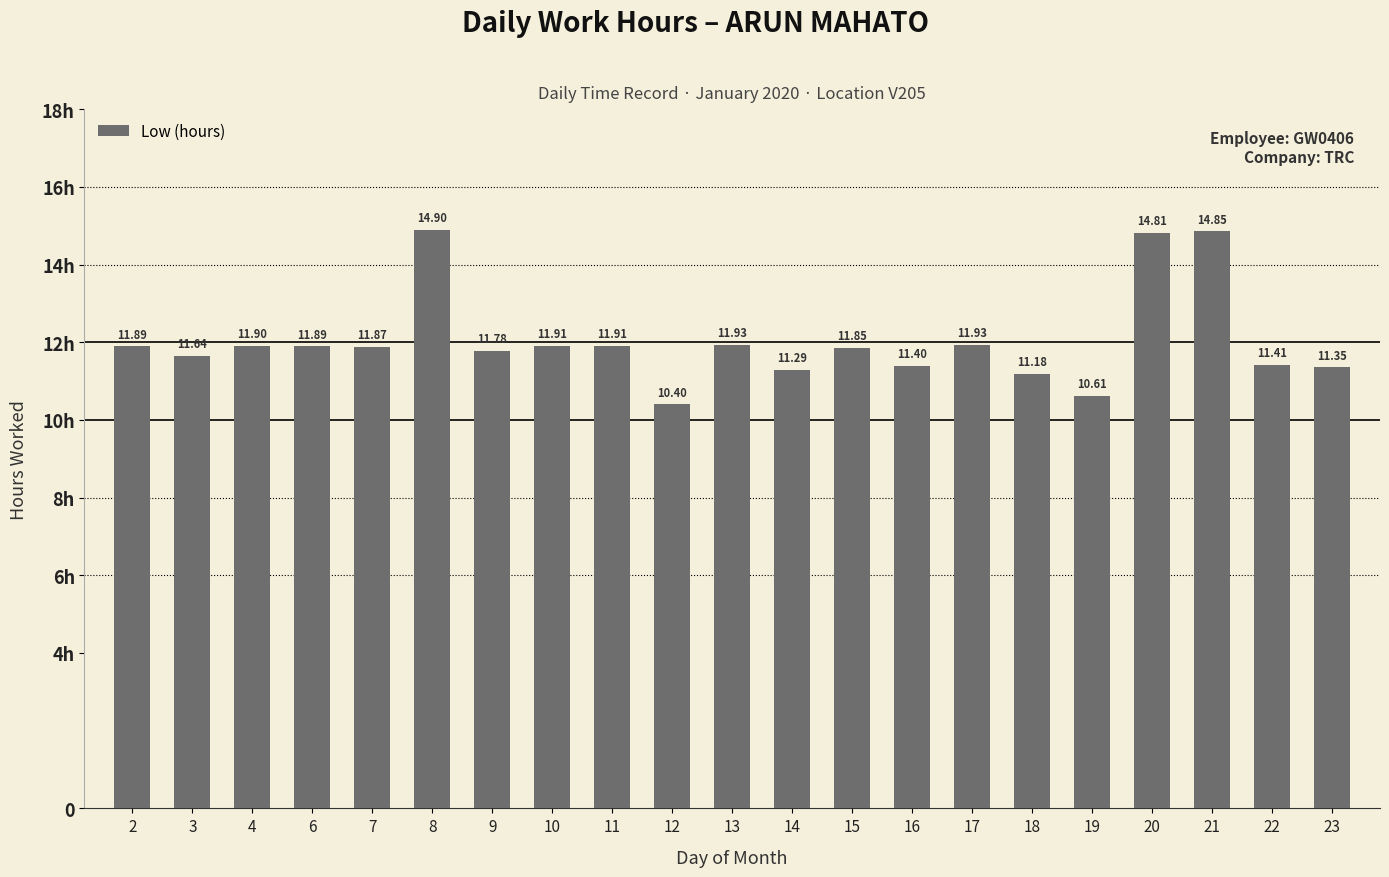

Does the chart contain any negative values?

No